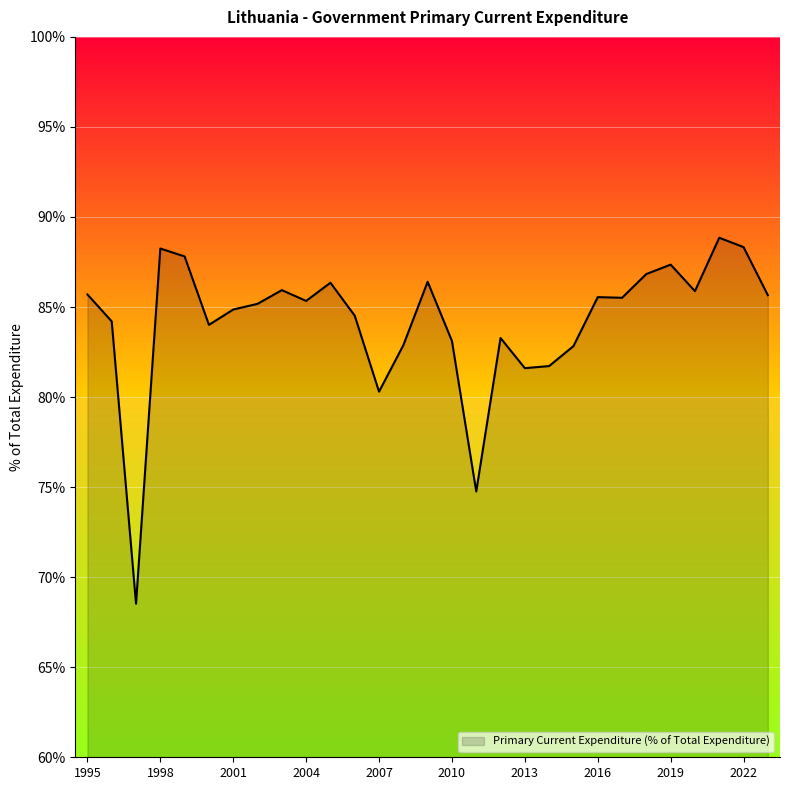

True or false: there are more than 1 points higher than both neighbors.

True